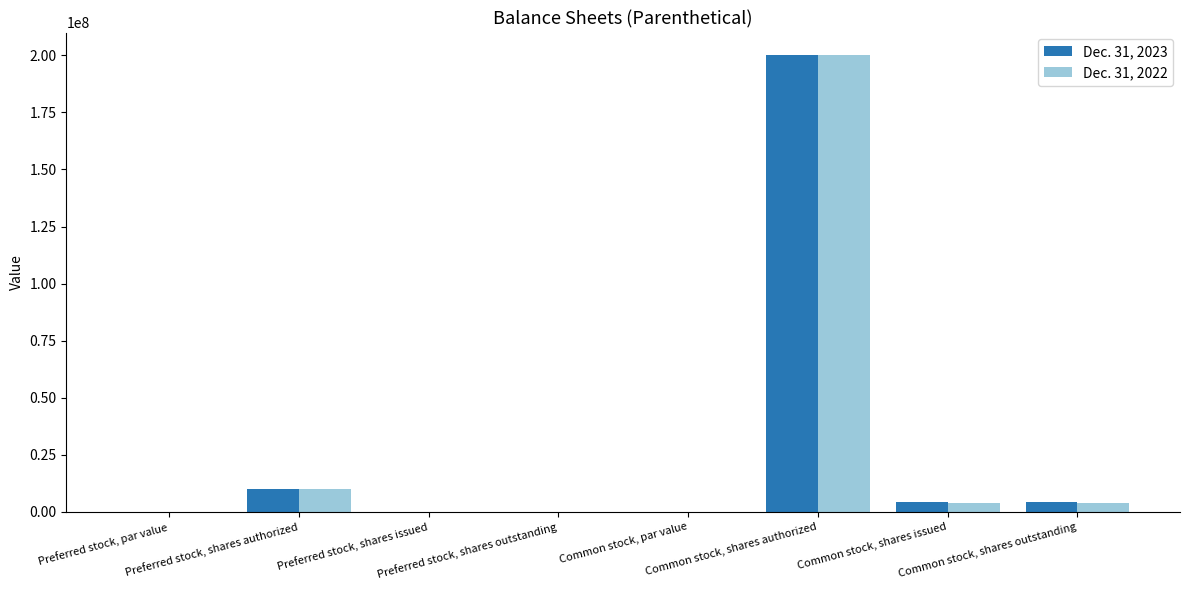

What is the difference between the Dec. 31, 2023 values at Preferred stock, par value and Common stock, shares issued?

4191053.0